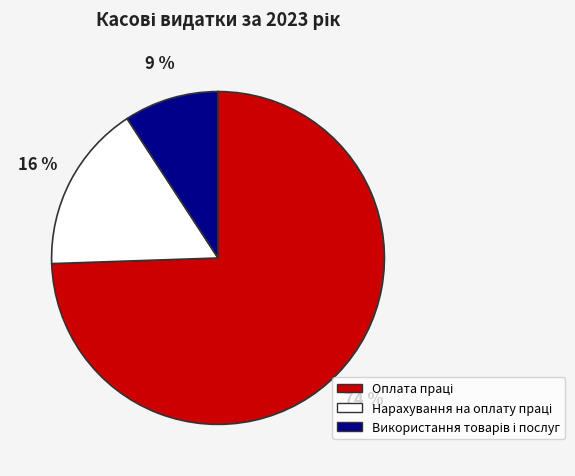

Does any single category account for the majority?

Yes